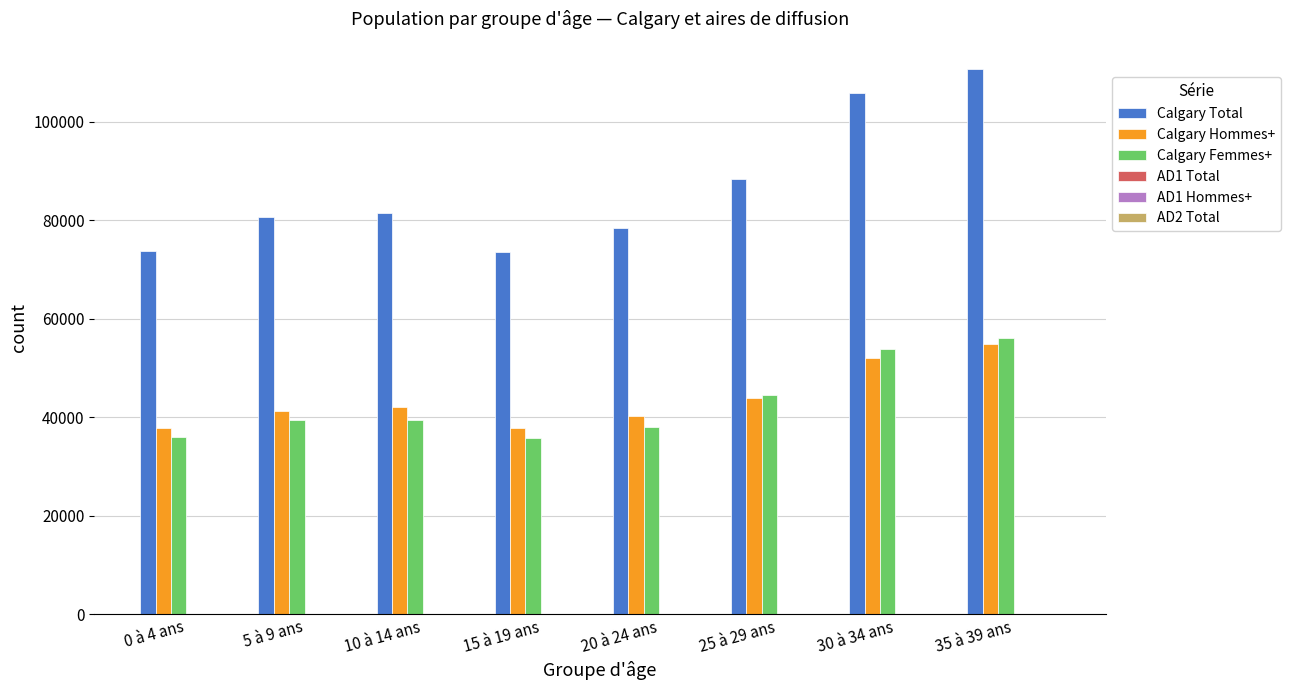

What is the sum of the Calgary Hommes+ values at 30 à 34 ans and 35 à 39 ans?

106815